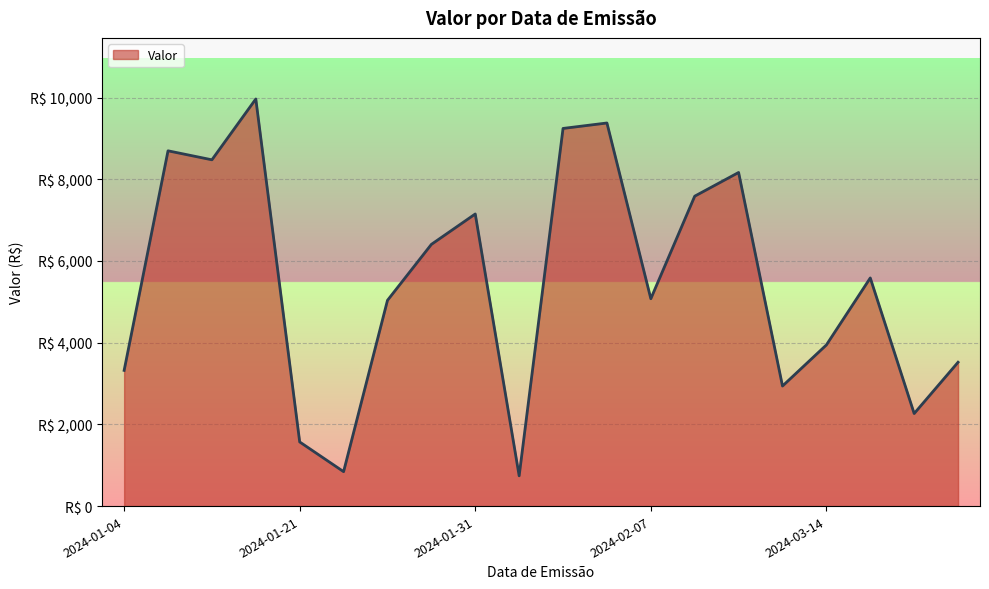

Does the chart display data point markers on the line(s)?

No